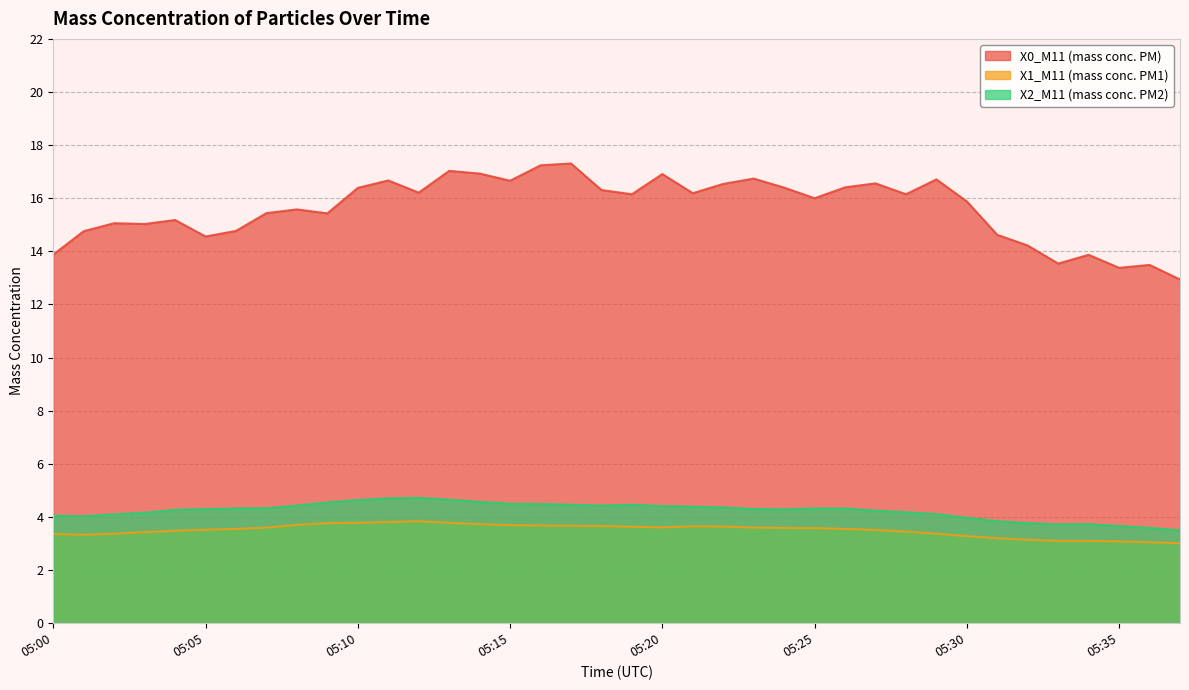

Rank the categories by X0_M11 (mass conc. PM) value from lowest to highest.

05:37, 05:35, 05:36, 05:33, 05:34, 05:00, 05:32, 05:05, 05:31, 05:01, 05:06, 05:03, 05:02, 05:04, 05:09, 05:07, 05:08, 05:30, 05:25, 05:19, 05:28, 05:21, 05:12, 05:18, 05:10, 05:24, 05:26, 05:22, 05:27, 05:15, 05:11, 05:29, 05:23, 05:20, 05:14, 05:13, 05:16, 05:17